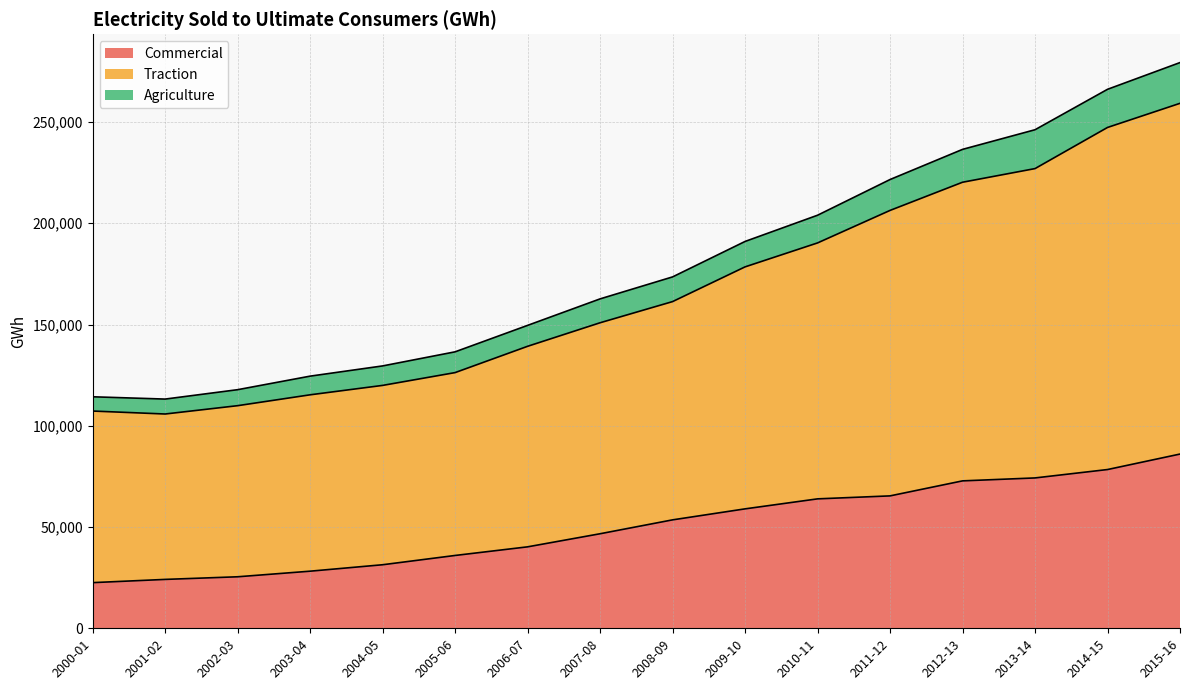

What is the difference between the maximum and minimum values in the Commercial series?

63491.9